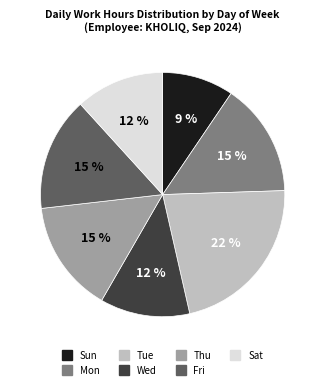

True or false: Sat accounts for 12% of the total.

True